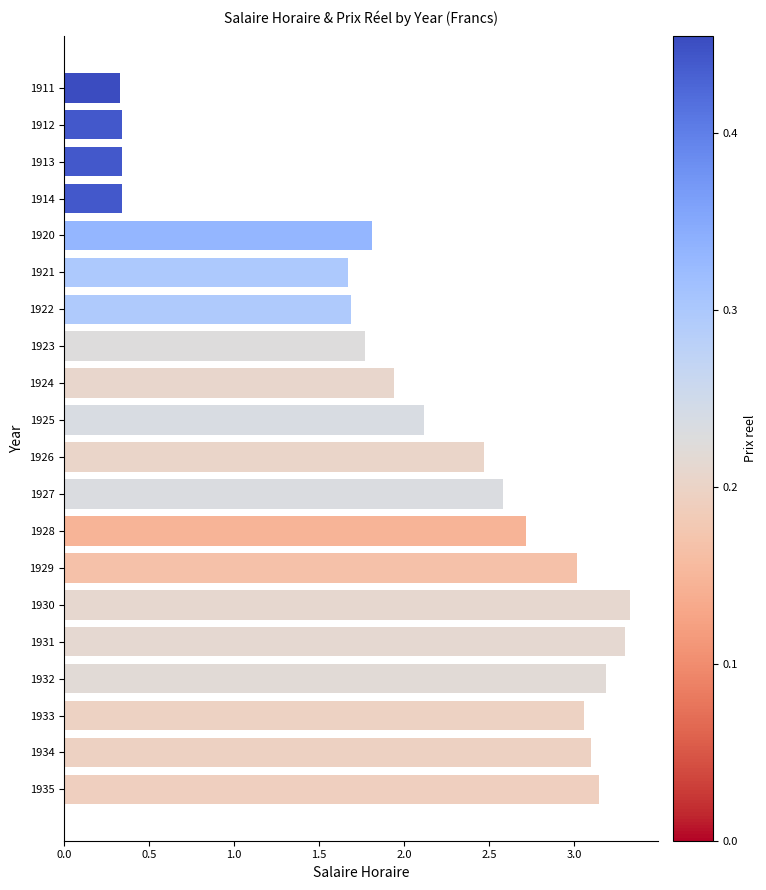

What is the change in value from 1920 to 1934?

+1.3